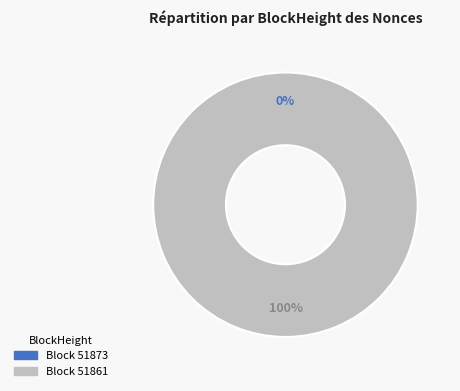

How many slices are in this pie chart?

2